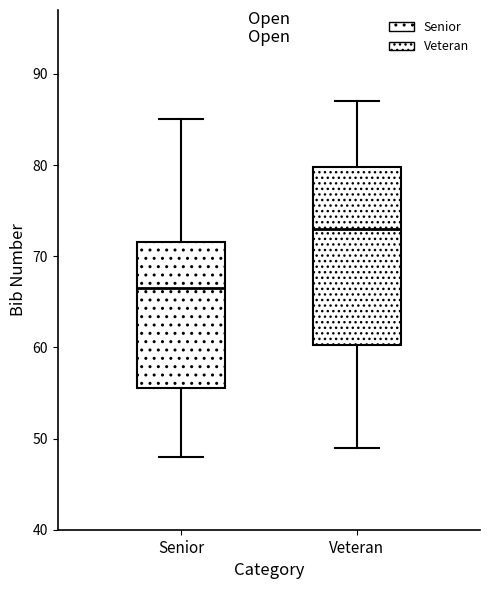

Reading left to right, read every box against the y-axis: the position of its median line, the range the box covers, and the ends of its whiskers. The values are not printed on the chart, so give them approximately, as read against the axis.

Senior: median 67, box 56 to 72, whiskers 48 to 85
Veteran: median 73, box 60 to 80, whiskers 49 to 87